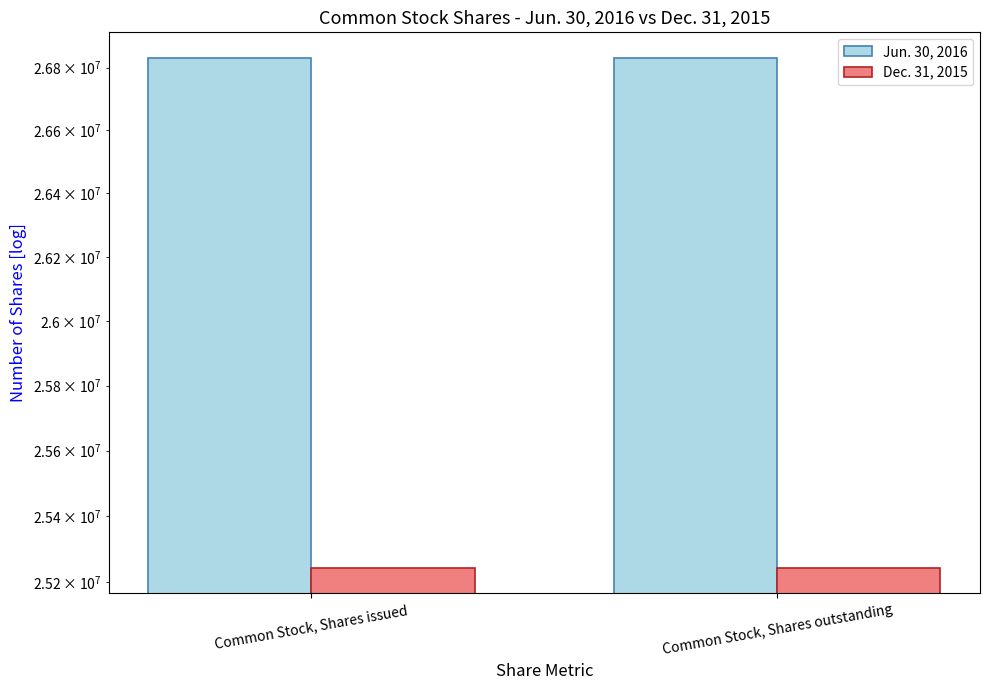

At which label is Dec. 31, 2015 closest to 25243205?

Common Stock, Shares issued